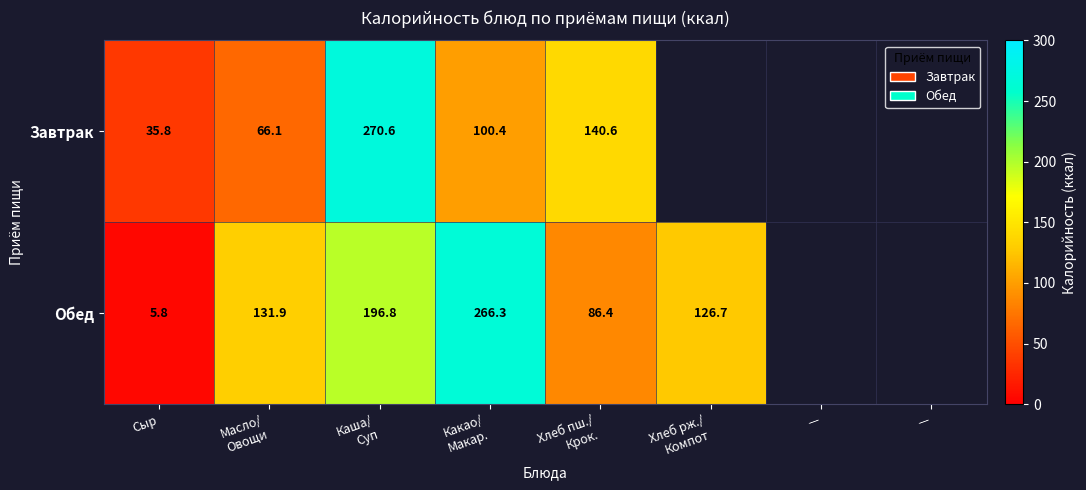

How many values in the Обед series exceed 196?

2